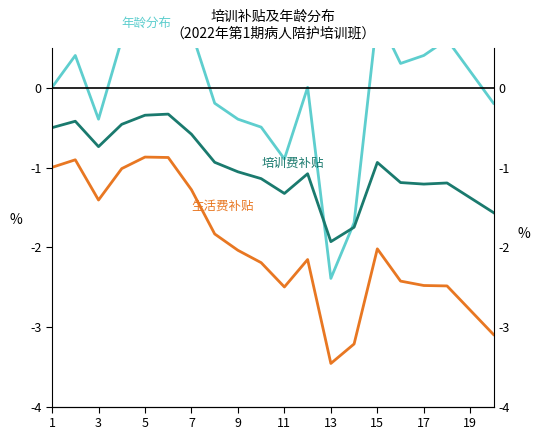

Which series has the largest total across all categories?

年龄分布